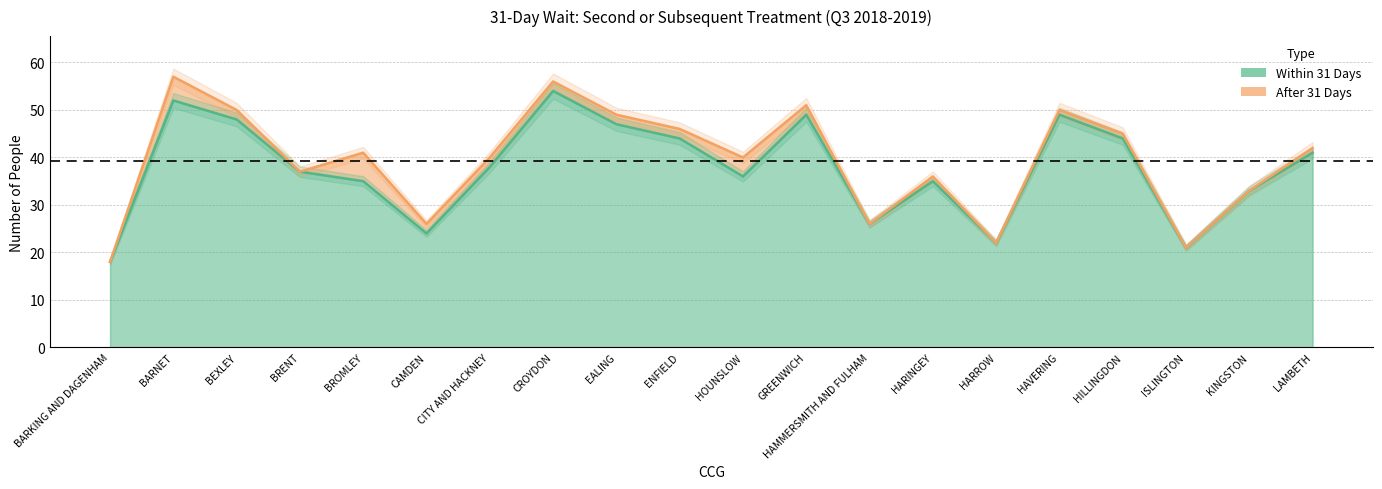

Rank the categories by value from highest to lowest.

CROYDON, BARNET, GREENWICH, HAVERING, BEXLEY, EALING, ENFIELD, HILLINGDON, LAMBETH, CITY AND HACKNEY, BRENT, HOUNSLOW, BROMLEY, HARINGEY, KINGSTON, HAMMERSMITH AND FULHAM, CAMDEN, HARROW, ISLINGTON, BARKING AND DAGENHAM